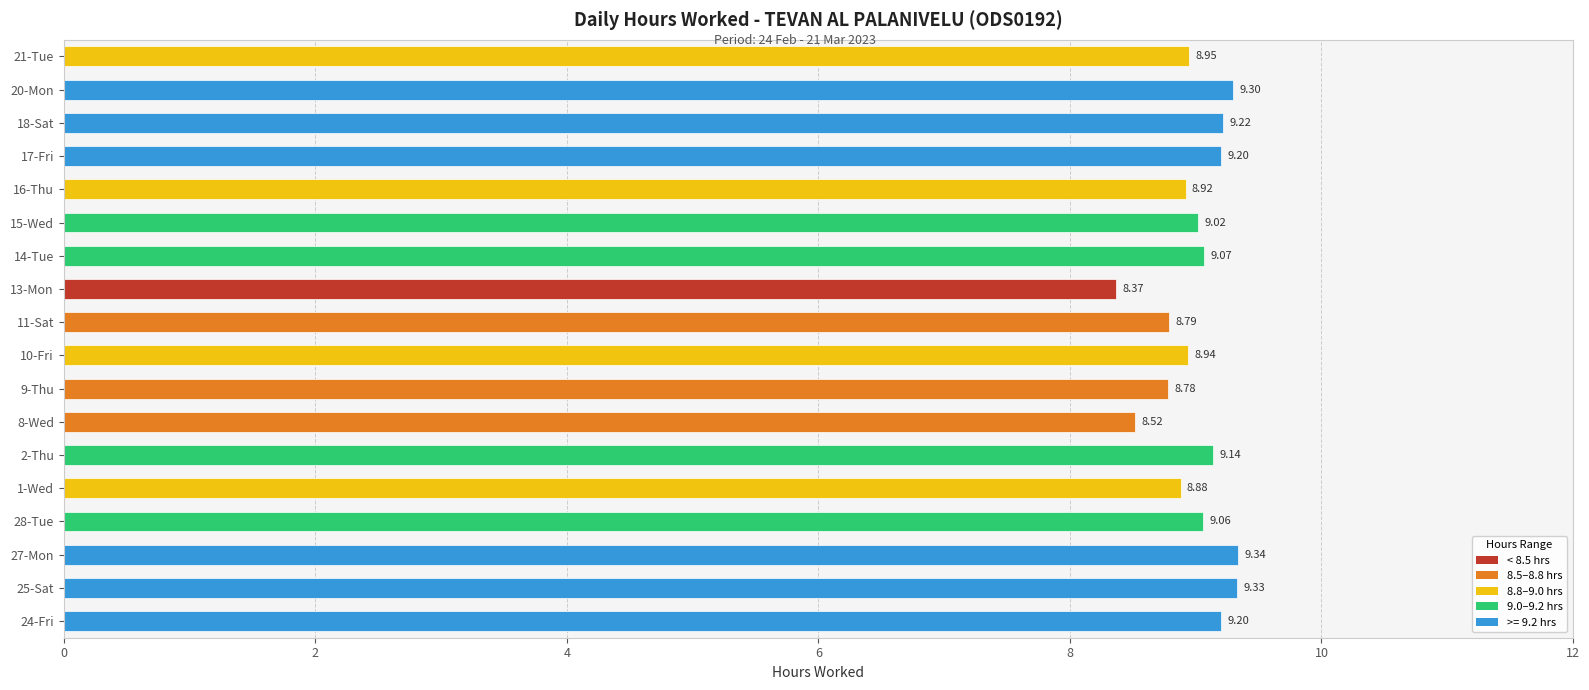

What is the change in value from 25-Sat to 28-Tue?

-0.3